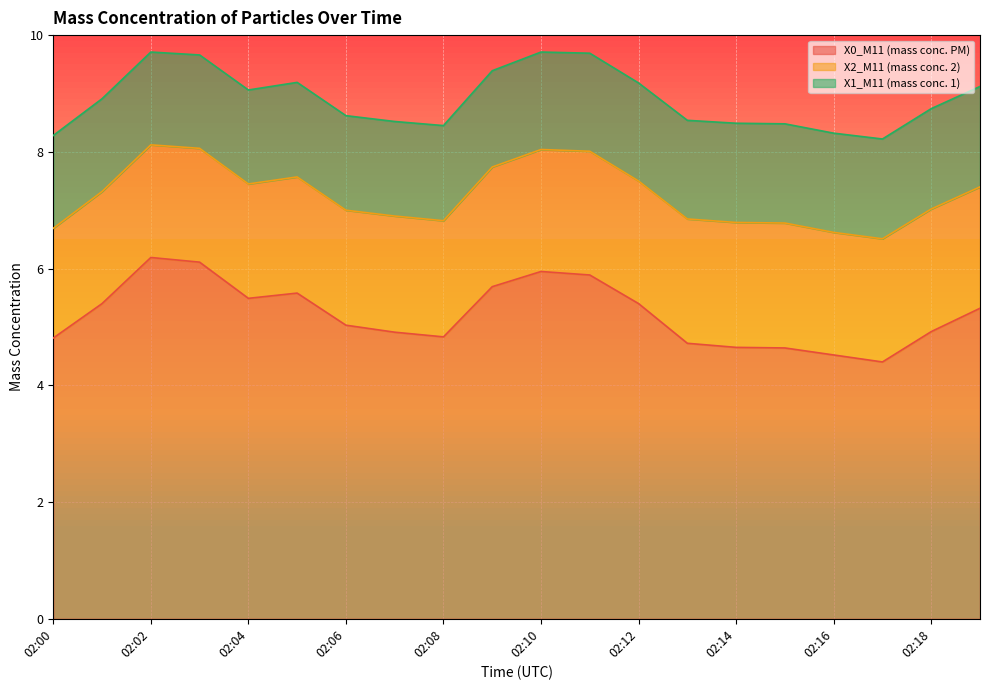

How many interior local valleys does the X0_M11 (mass conc. PM) series have?

3